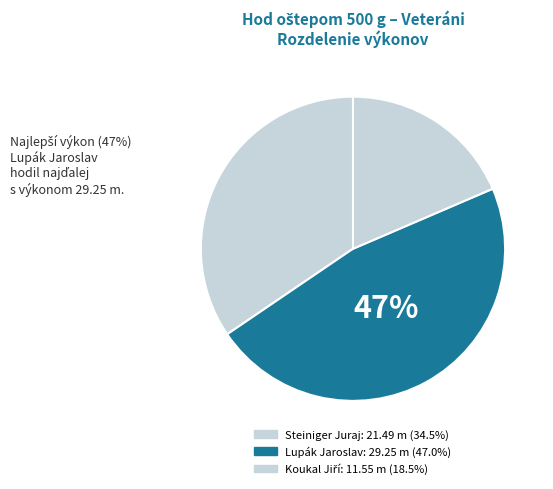

What is the total percentage of Koukal Jiří and Steiniger Juraj?

53.0%